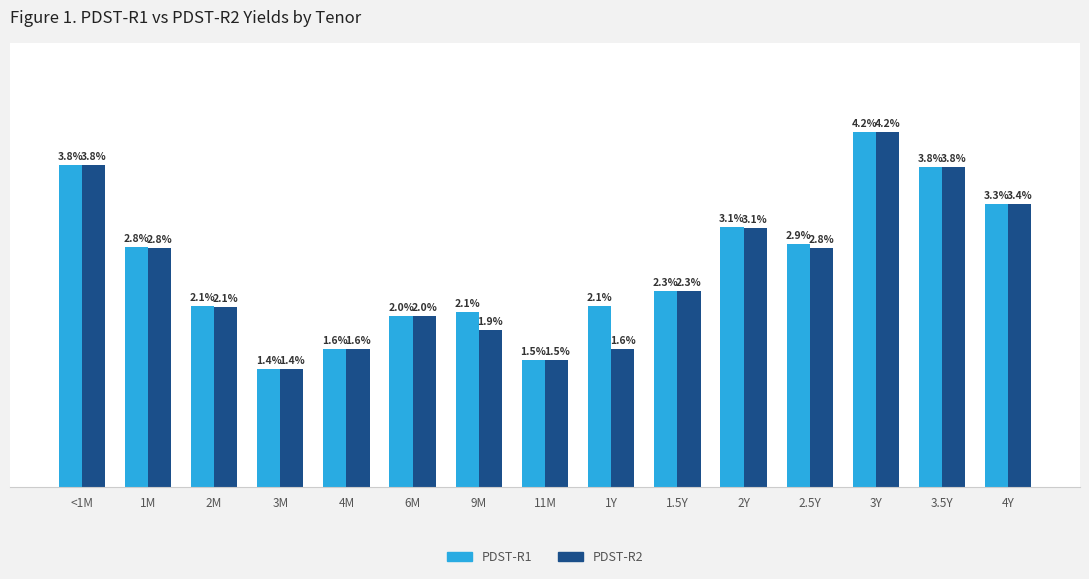

At which category is the sum across all series the highest?

3Y